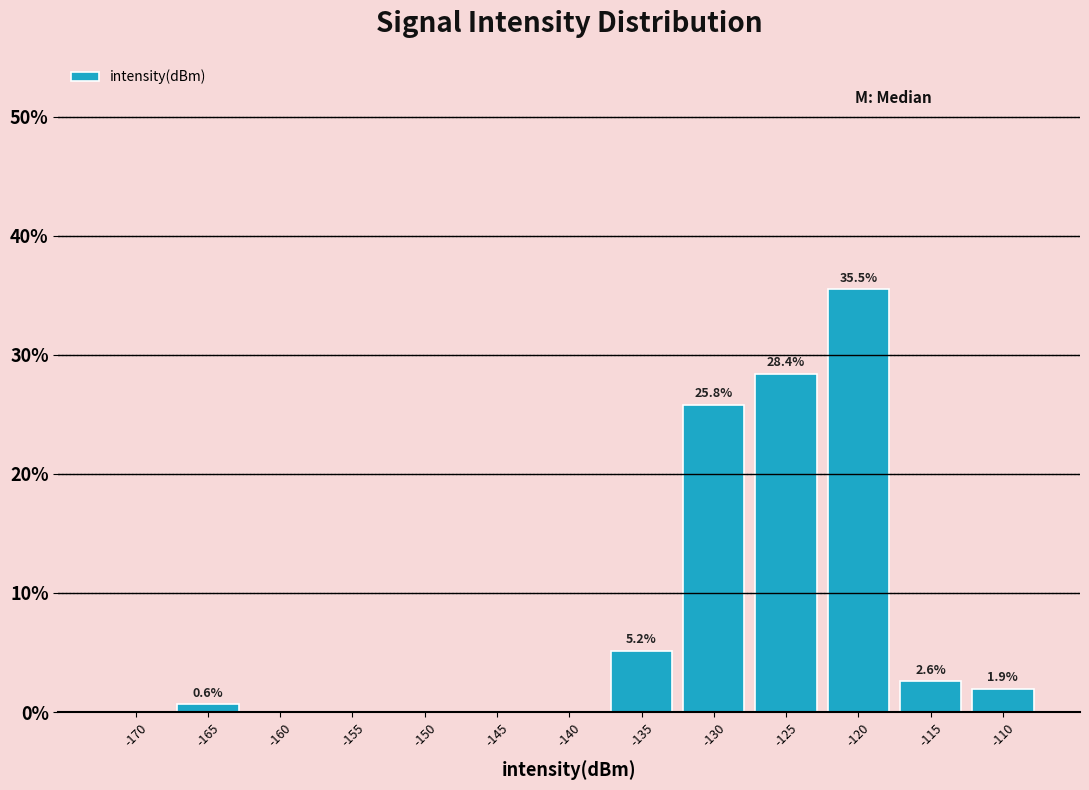

Reading left to right, what are all the values shown in this chart?

-170=0.0	-165=0.6	-160=0.0	-155=0.0	-150=0.0	-145=0.0	-140=0.0	-135=5.2	-130=25.8	-125=28.4	-120=35.5	-115=2.6	-110=1.9